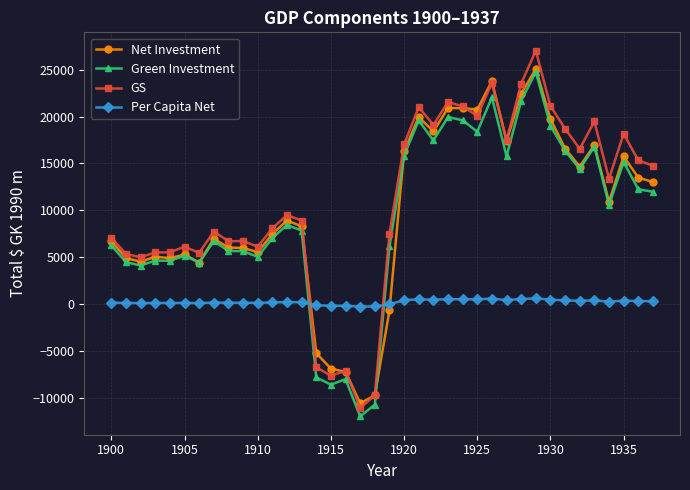

What is the lowest value of the Net Investment series?

-10566.2